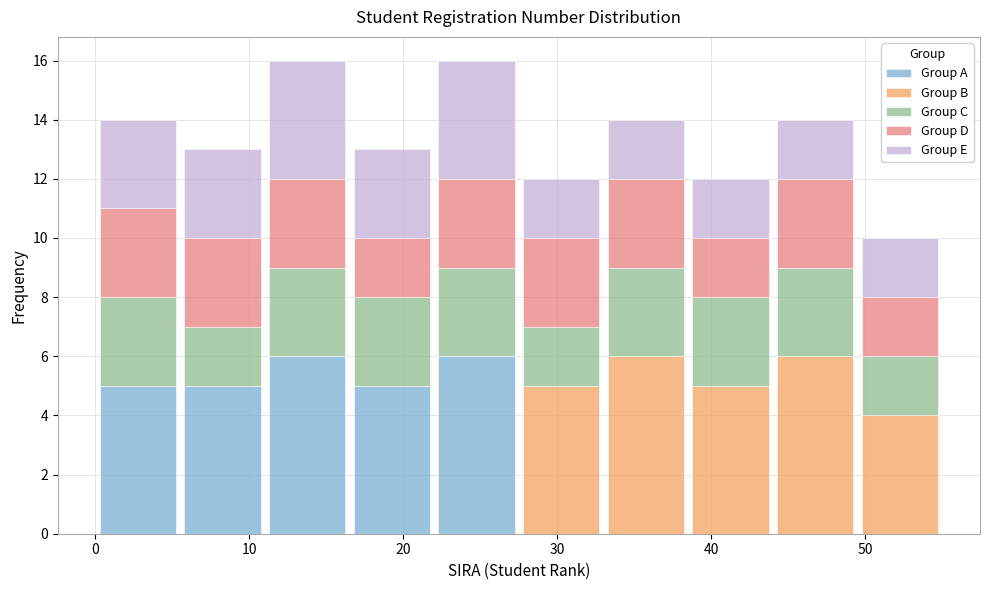

What is the total height of the stacked bar covering 0.0 to 5.5 on the x-axis? Neither the bar edges nor the heights are printed on the chart, so give them approximately, as read against the axes.

14